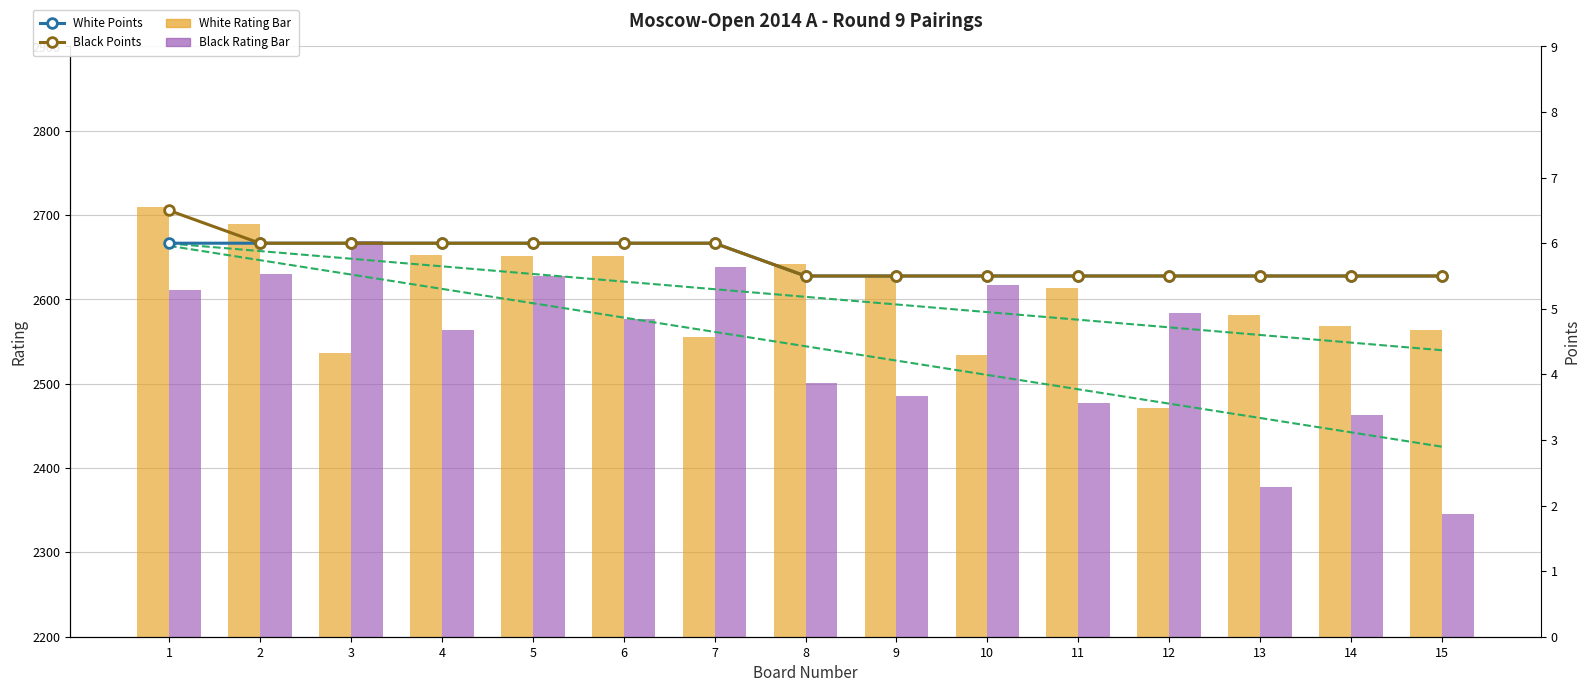

What is the average value of the Black Points series?

5.8